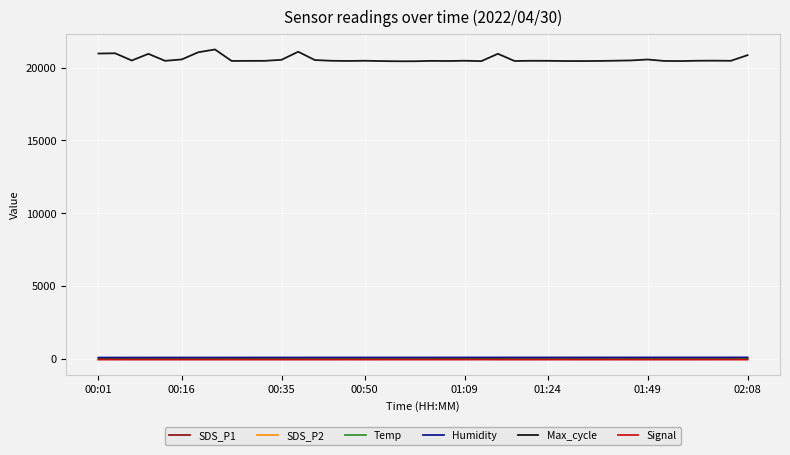

True or false: Signal and SDS_P2 cross at least once.

False